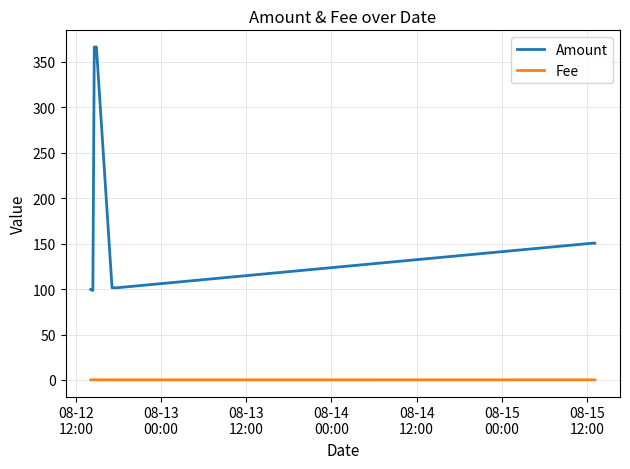

True or false: Amount and Fee cross at least once.

False